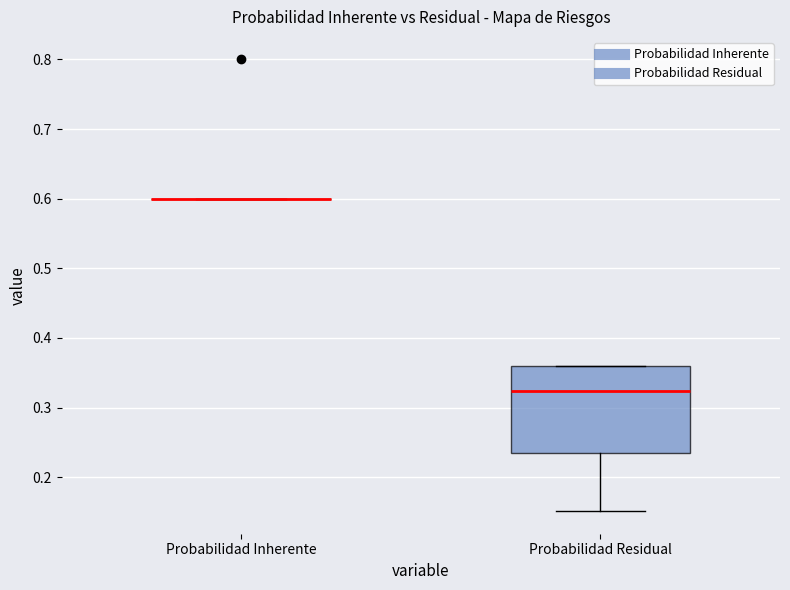

Reading left to right, transcribe this box plot: for each box, give where its median line is, the range the box spans, and where its two whiskers end, as read against the y-axis. The values are not printed on the chart, so give them approximately, as read against the axis.

Probabilidad Inherente: box collapsed to a line at 0.60, whiskers 0.60 to 0.60
Probabilidad Residual: median 0.32, box 0.23 to 0.36, whiskers 0.15 to 0.36